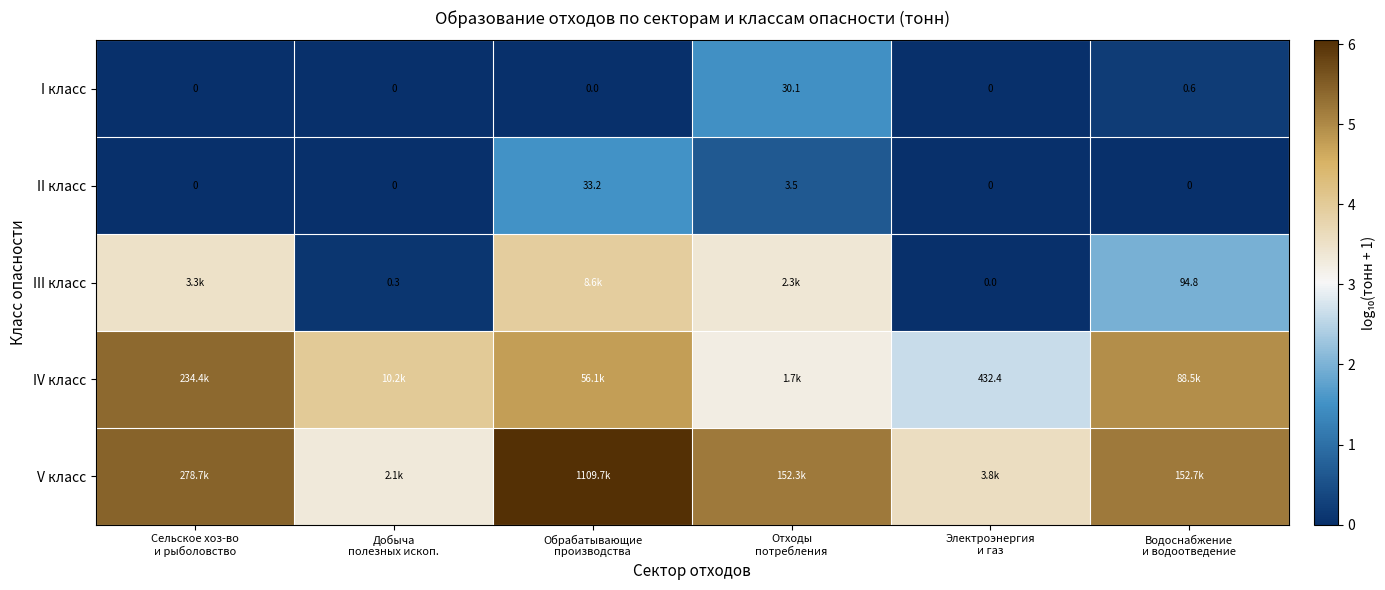

The value of IV класс at Обрабатывающие производства is 8.0. True or false?

False